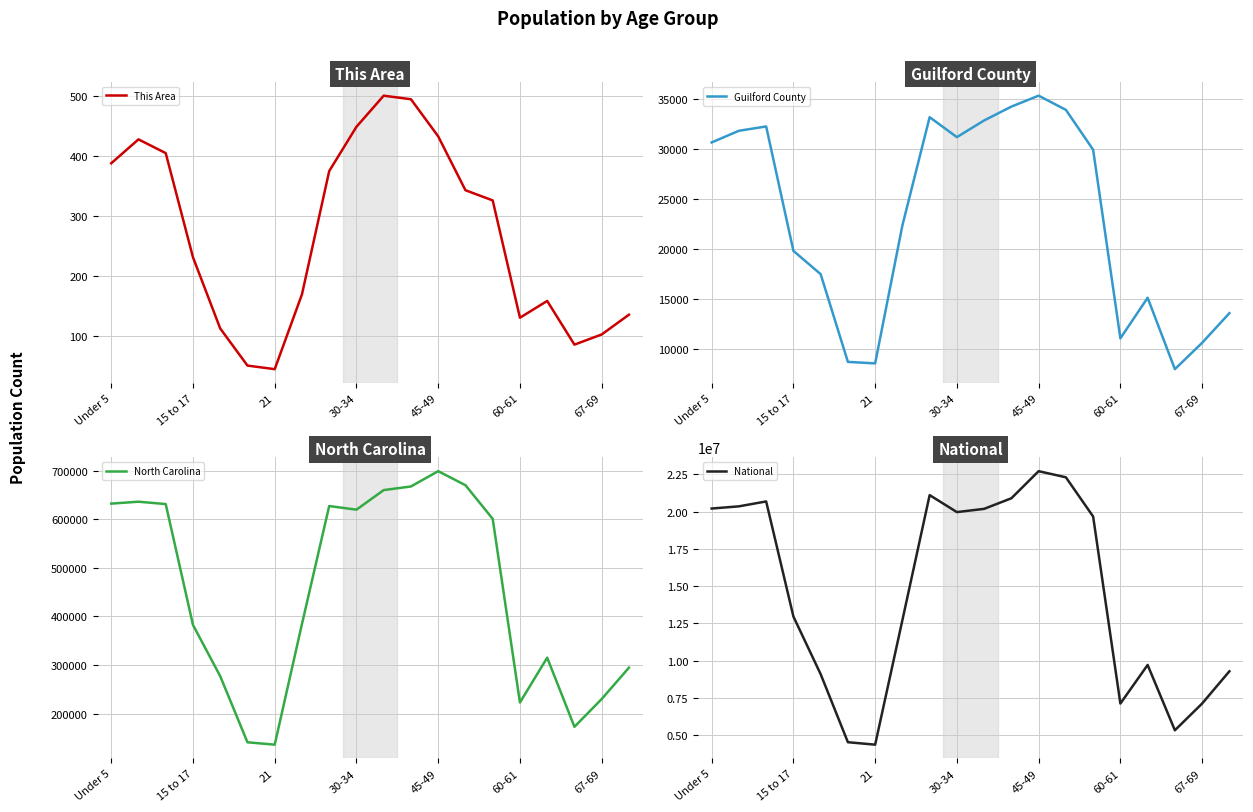

What is the difference between the Guilford County values at 60-61 and 45-49?

24234